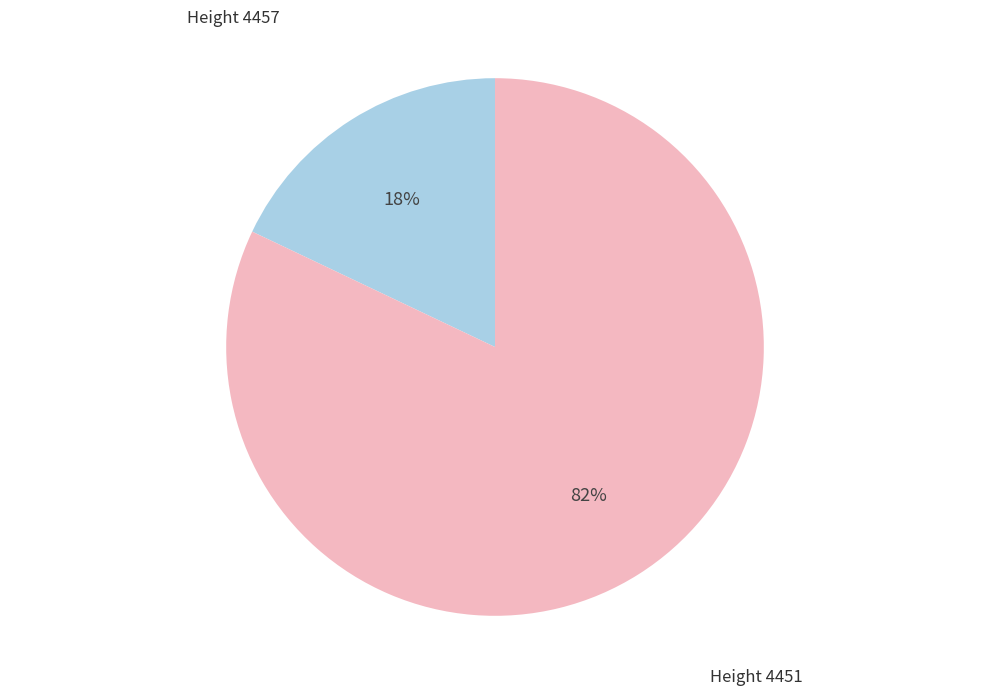

How many segments does this pie chart have?

2